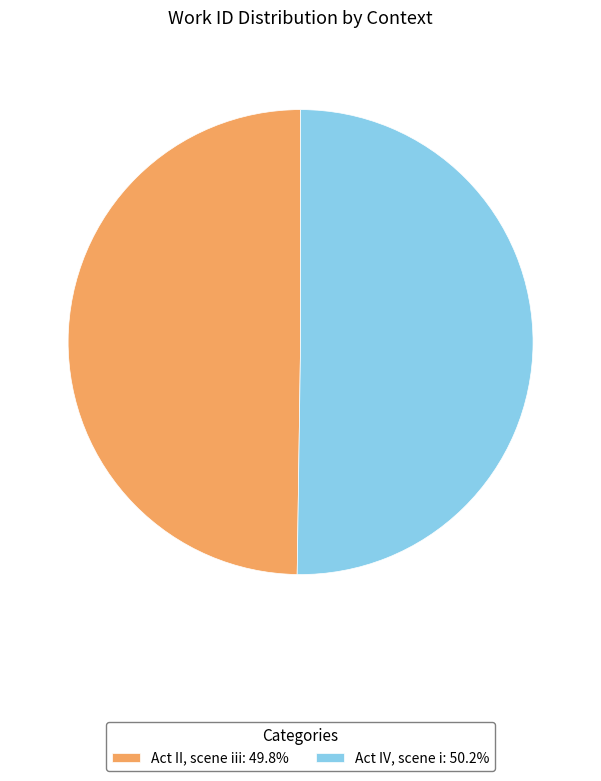

Count the number of slices in the pie.

2